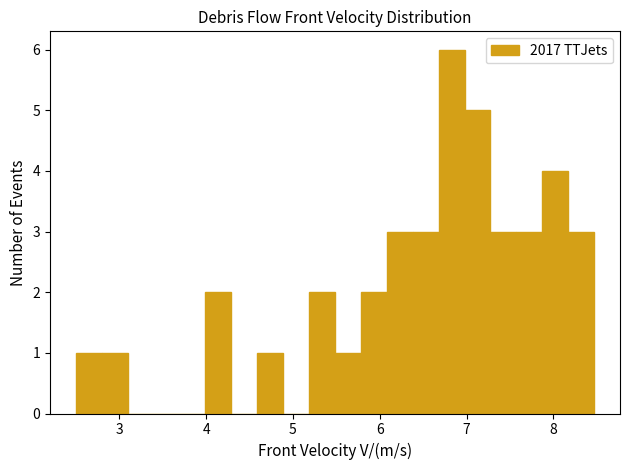

Read against the x-axis, roughly where is the centre of the tallest bar?

6.8